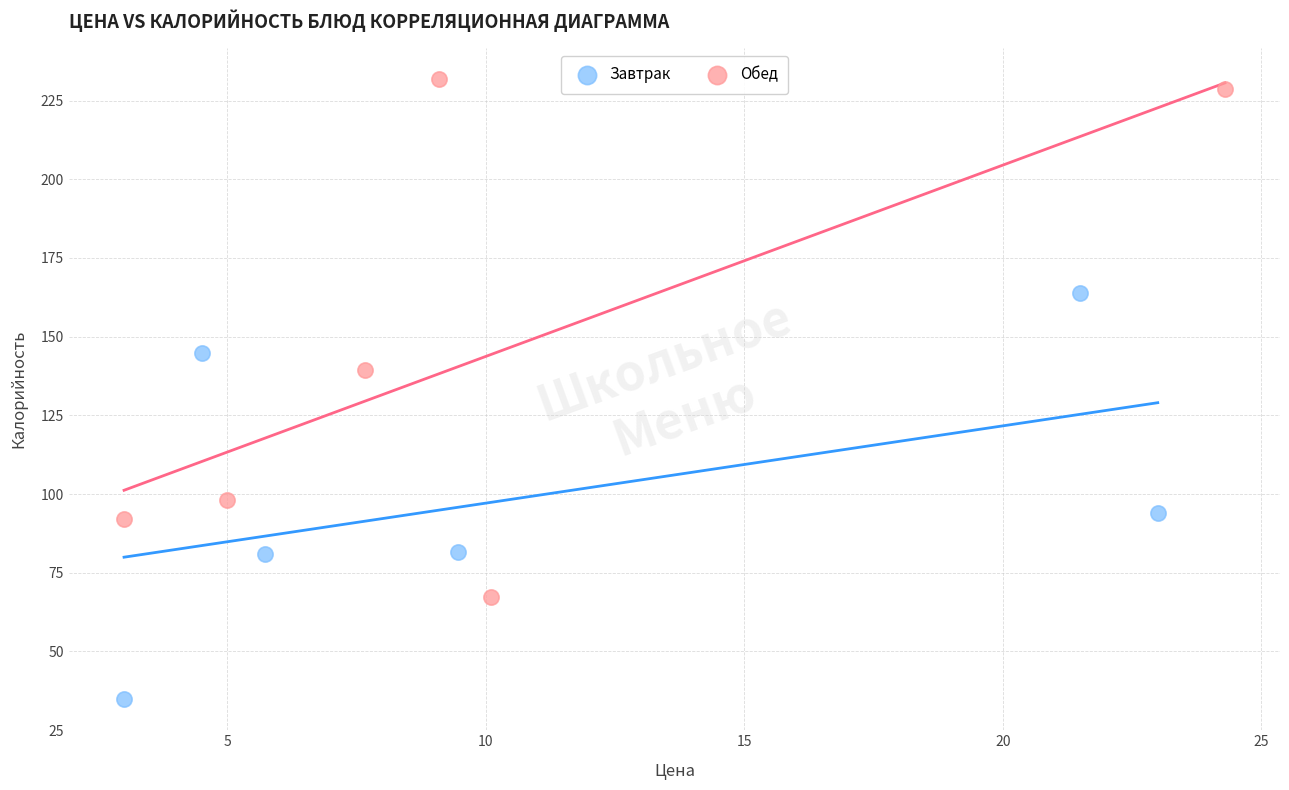

Which series has the widest spread of Y values?

Обед